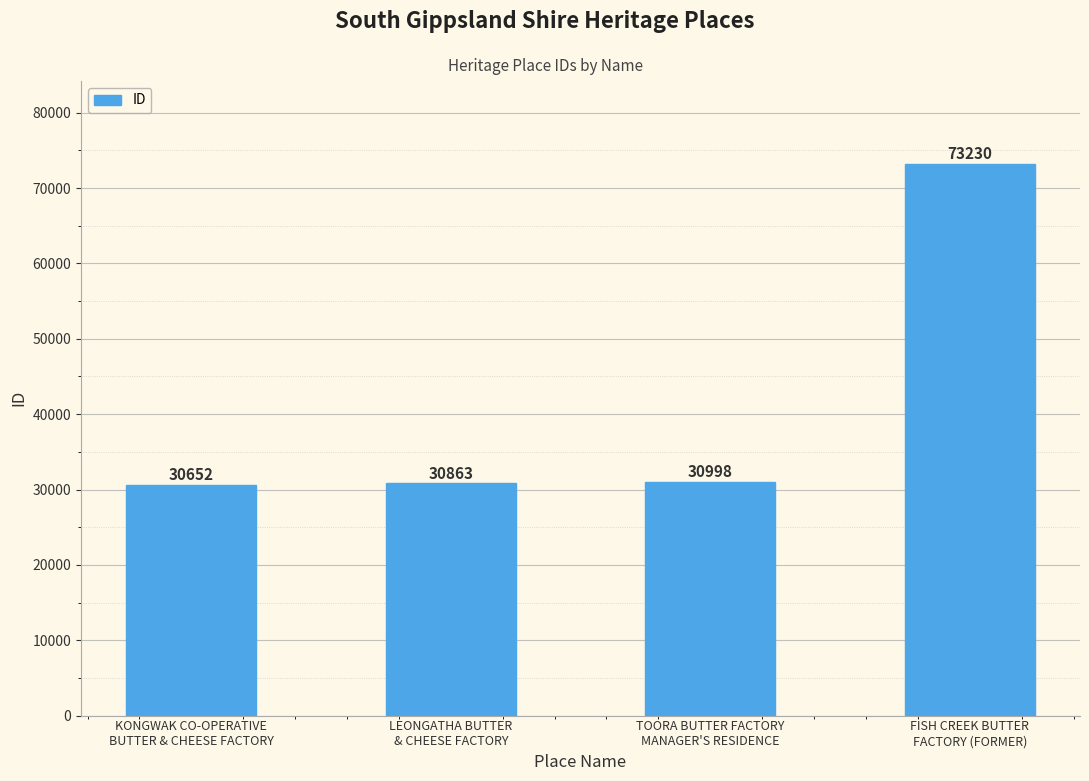

Is it true that the value at TOORA BUTTER FACTORY
MANAGER'S RESIDENCE is 30998?

True